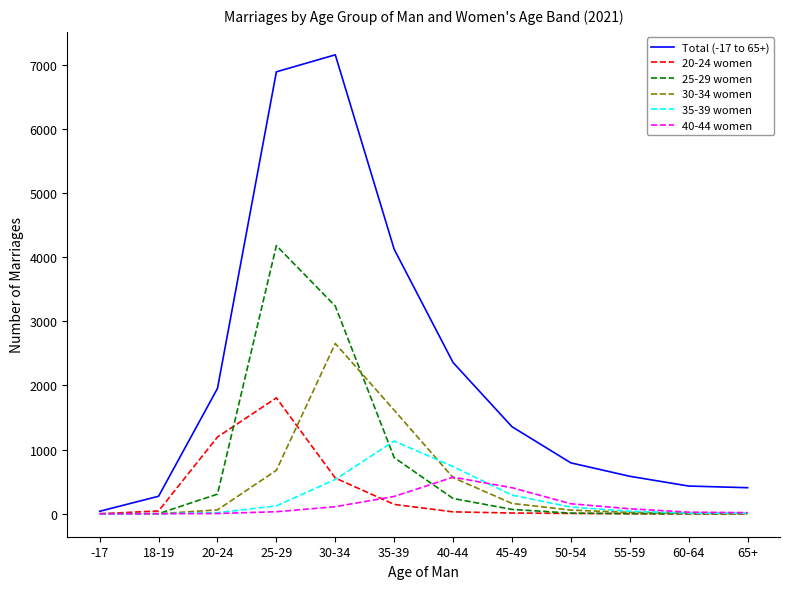

How many lines are shown in the chart?

6